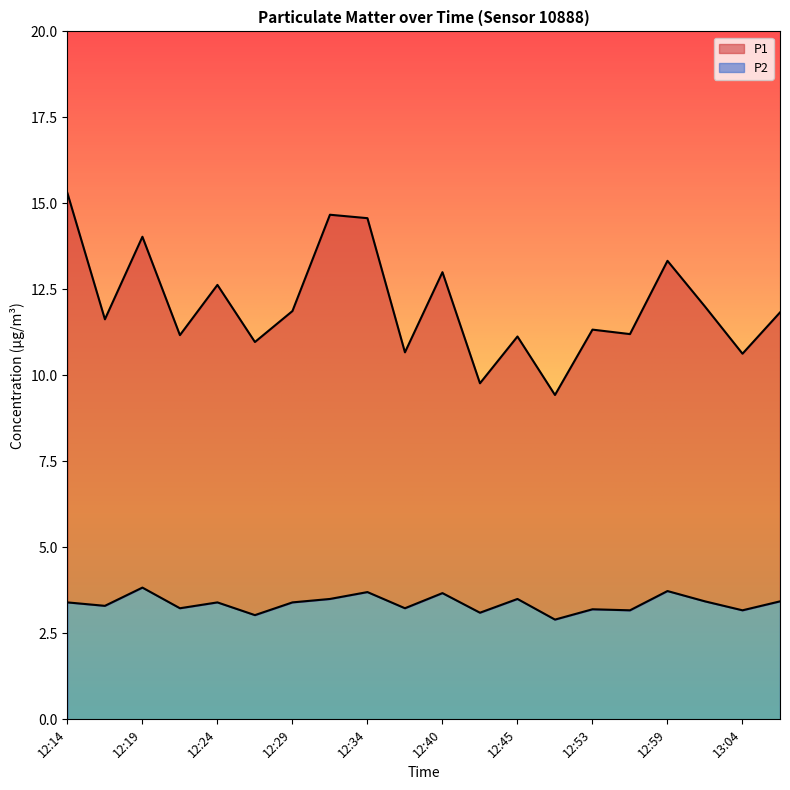

Which series changed the most between 12:42 and 13:04?

P1